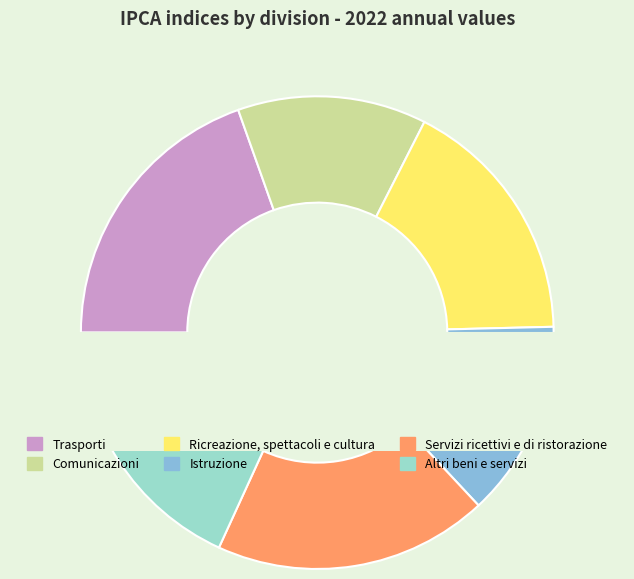

Count the number of slices in the pie.

6